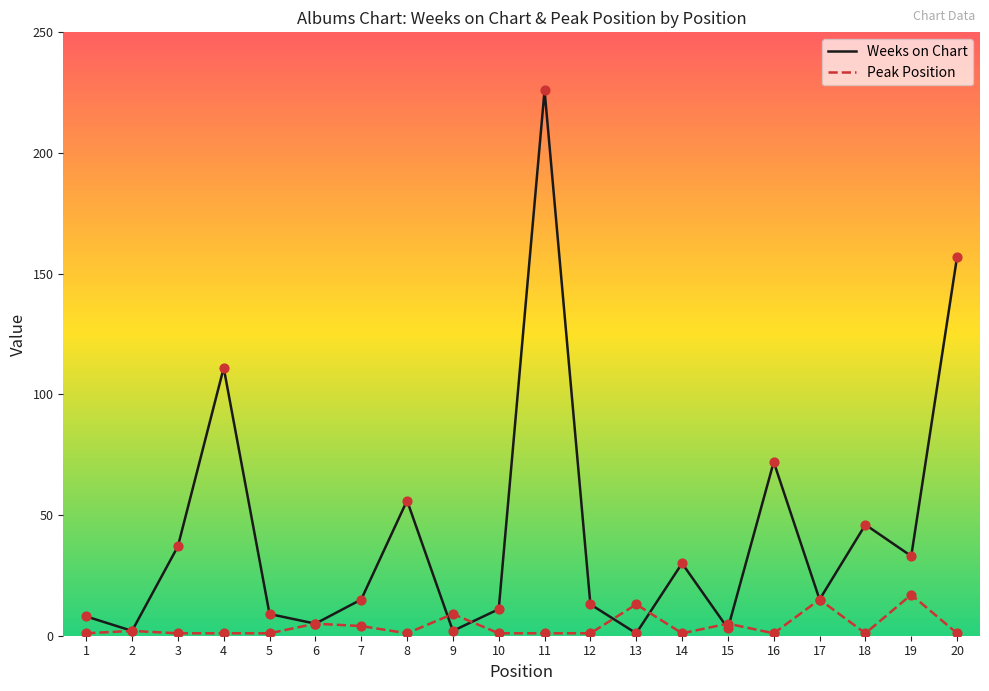

Which series has the largest range (max minus min)?

Weeks on Chart